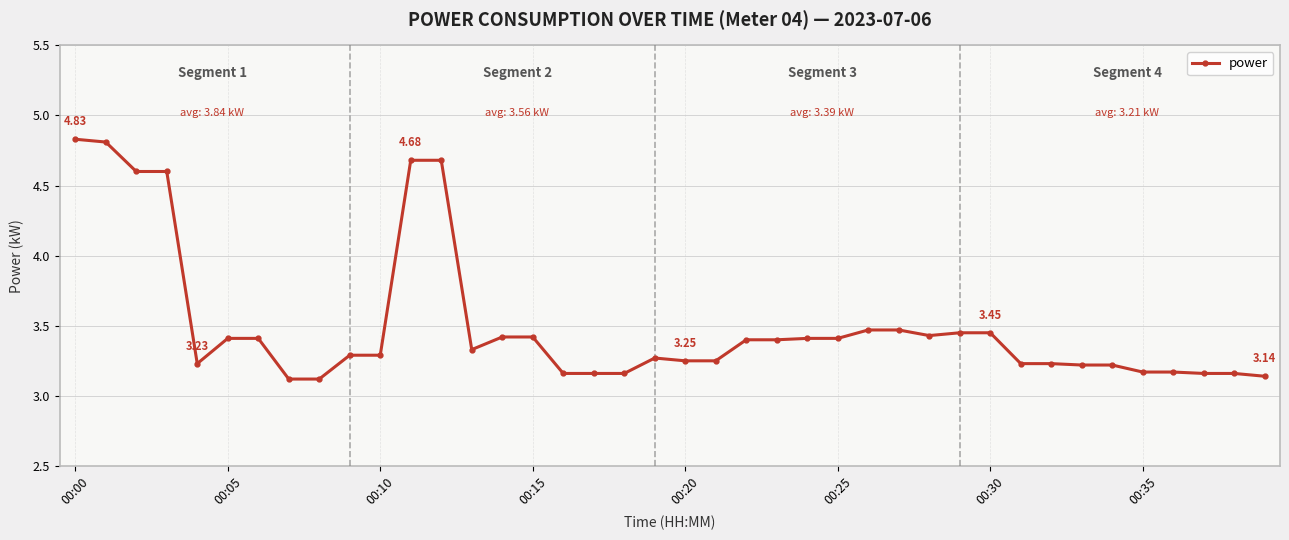

What is the difference between the maximum and minimum values?

1.7